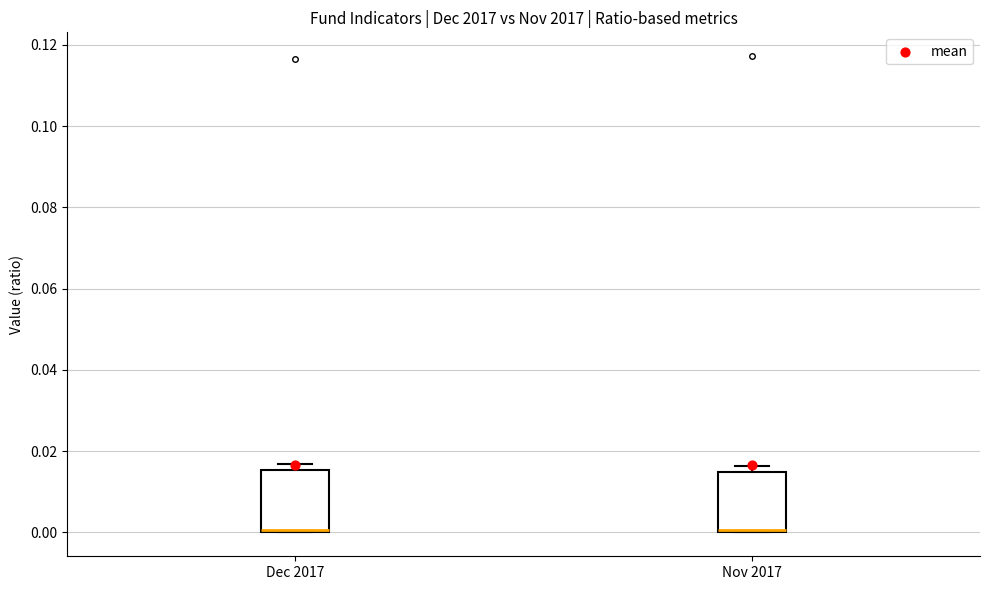

Where is the upper edge of the box for Dec 2017 on the y-axis? The values are not printed on the chart, so give them approximately, as read against the axis.

0.016